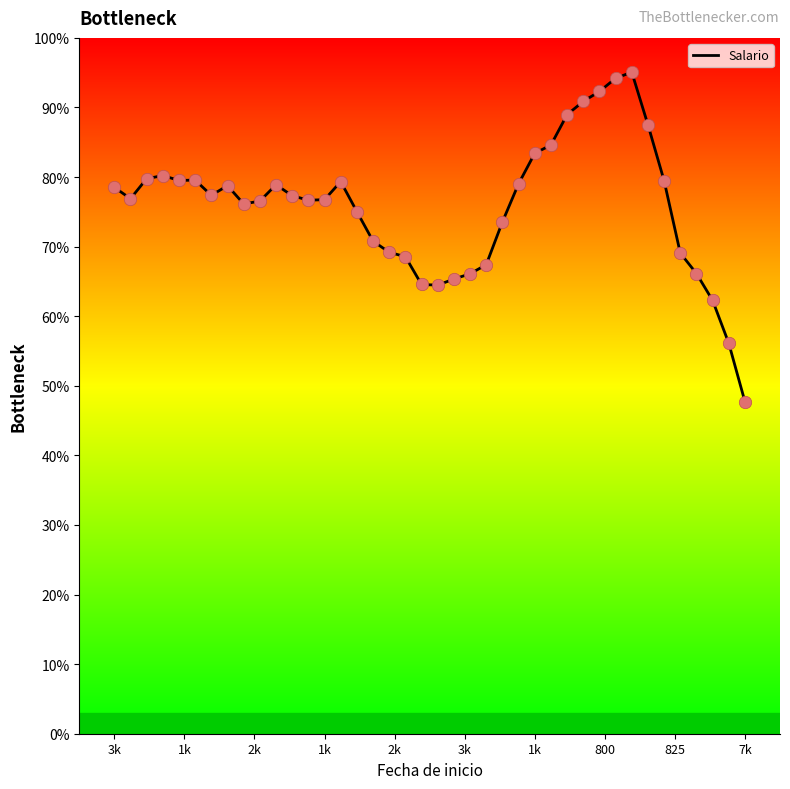

What is the greatest value displayed?

95.1